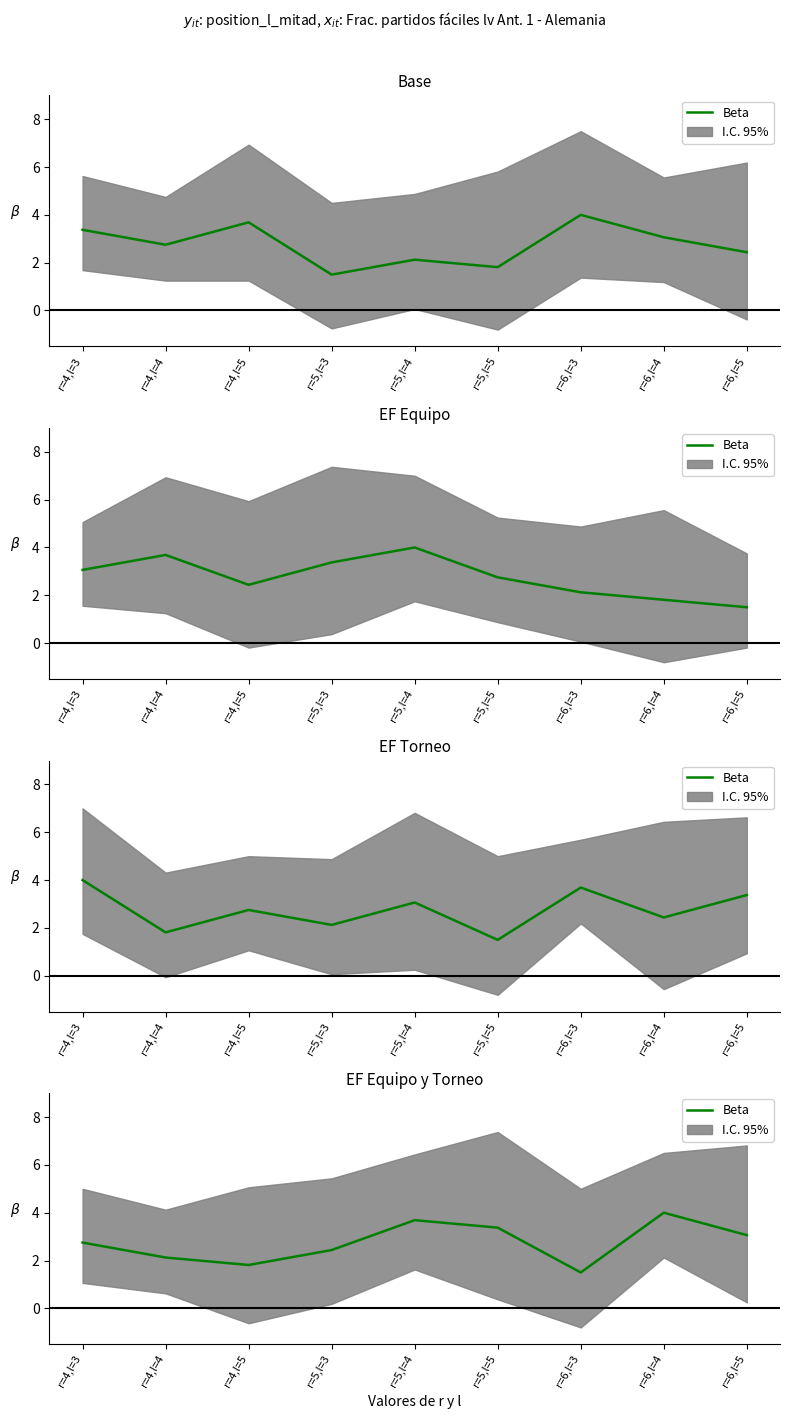

What is the difference between the values at r=4,l=5 and r=5,l=4?

1.9